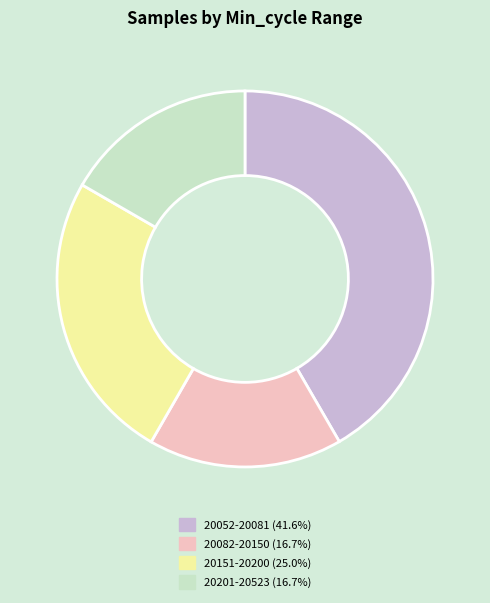

Does 20052-20081 (41.6%) represent more than half of the total?

No